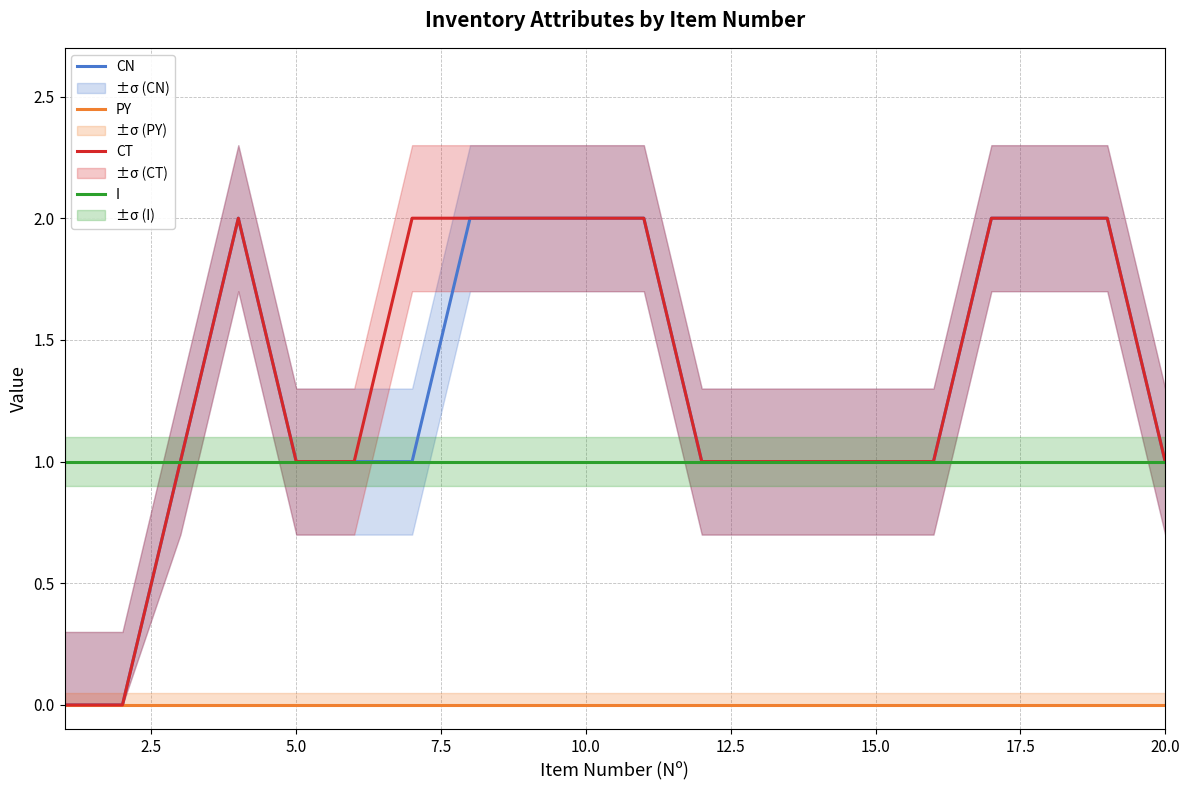

True or false: CT has a value of 1 at 20.0.

True